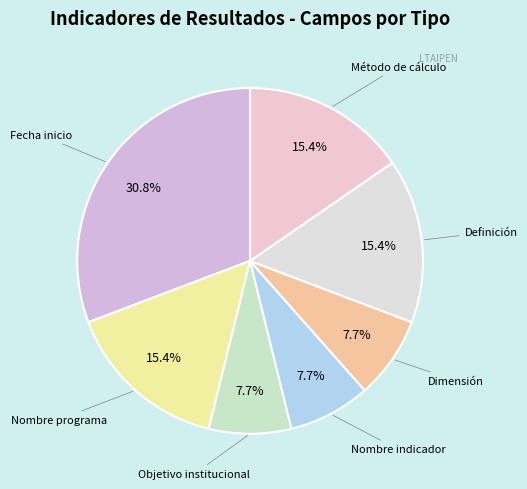

Approximately how many times larger is the value at Fecha inicio compared to Nombre programa?

2.0